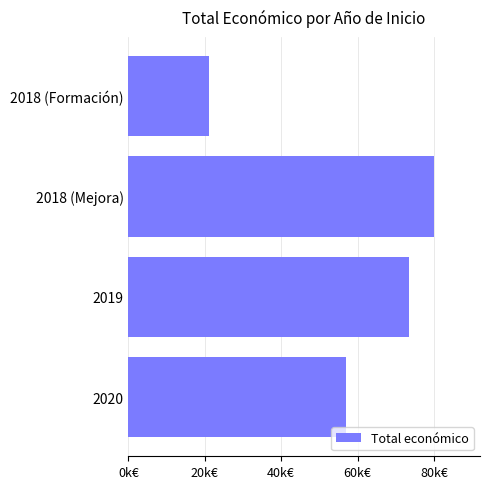

What is the smallest value displayed?

21112